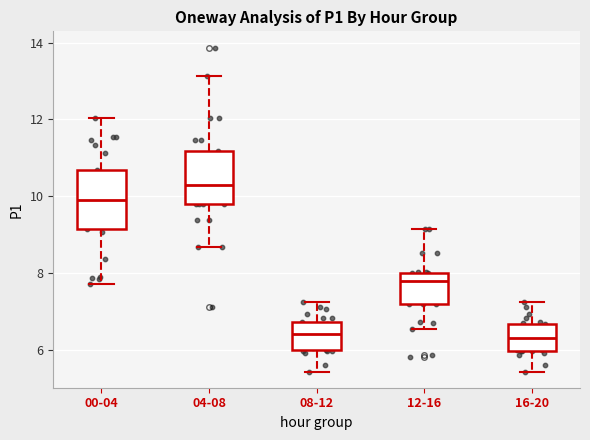

Where does the upper whisker of the box for 12-16 end on the y-axis? The values are not printed on the chart, so give them approximately, as read against the axis.

9.2